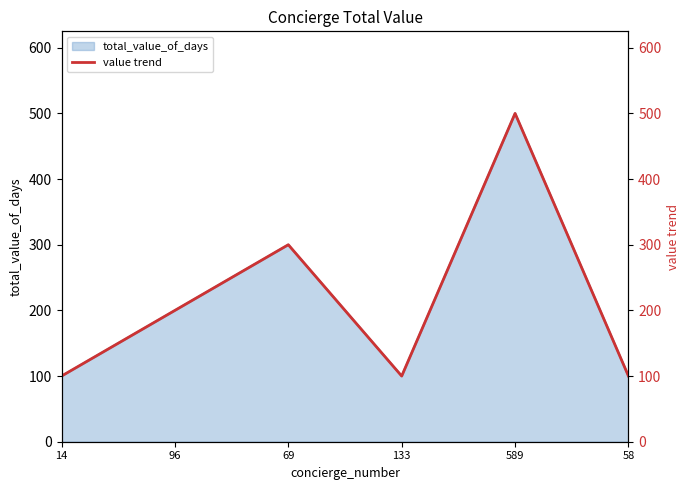

Count the values in the range 100 to 300.

5